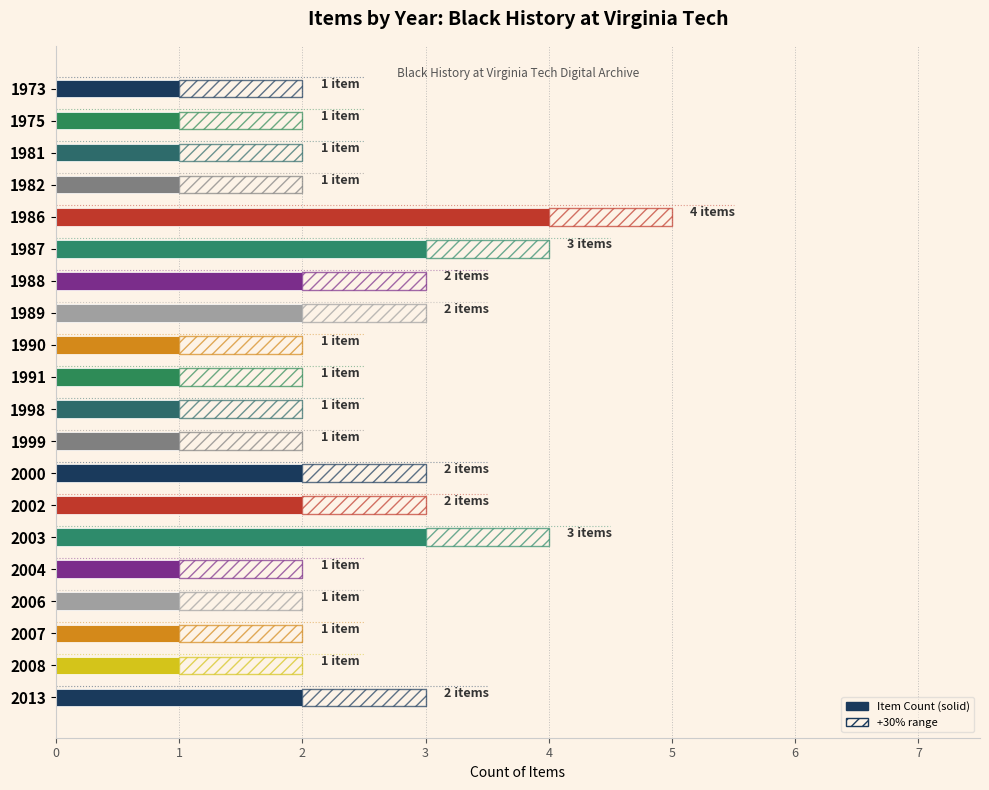

The value at 1999 is 1. True or false?

True